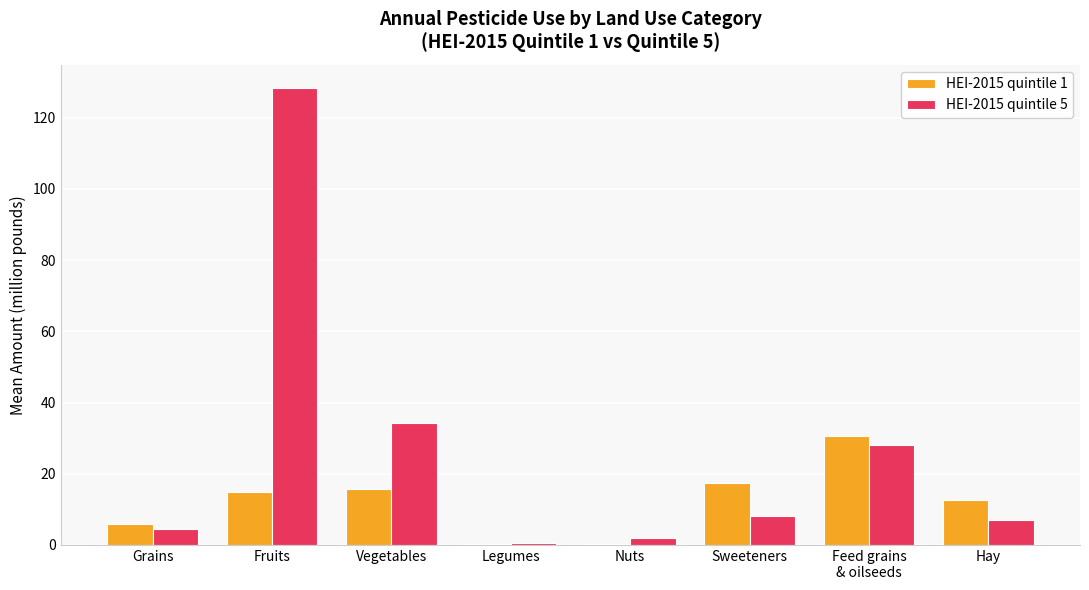

Reading right to left, transcribe all the data shown in this chart.

HEI-2015 quintile 1: 12.6	30.5	17.4	0.2	0.2	15.6	15.0	5.7
HEI-2015 quintile 5: 7.1	28.1	8.1	1.9	0.6	34.4	128.5	4.5